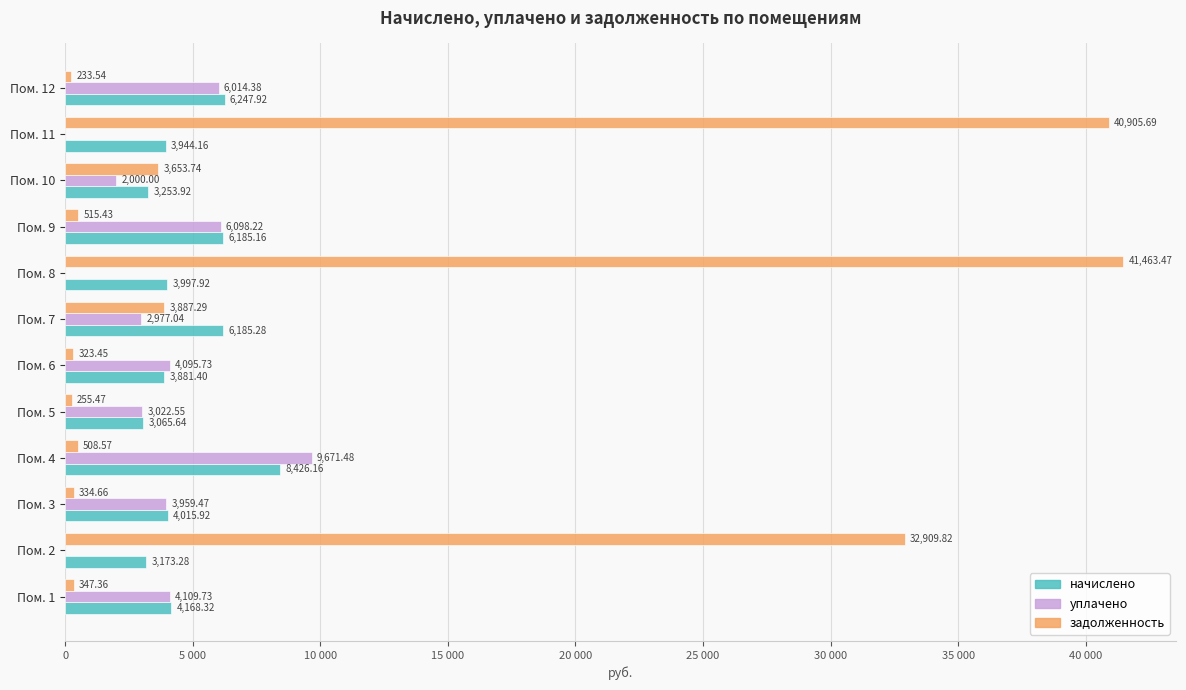

What are all the series names shown in the legend?

начислено, уплачено, задолженность